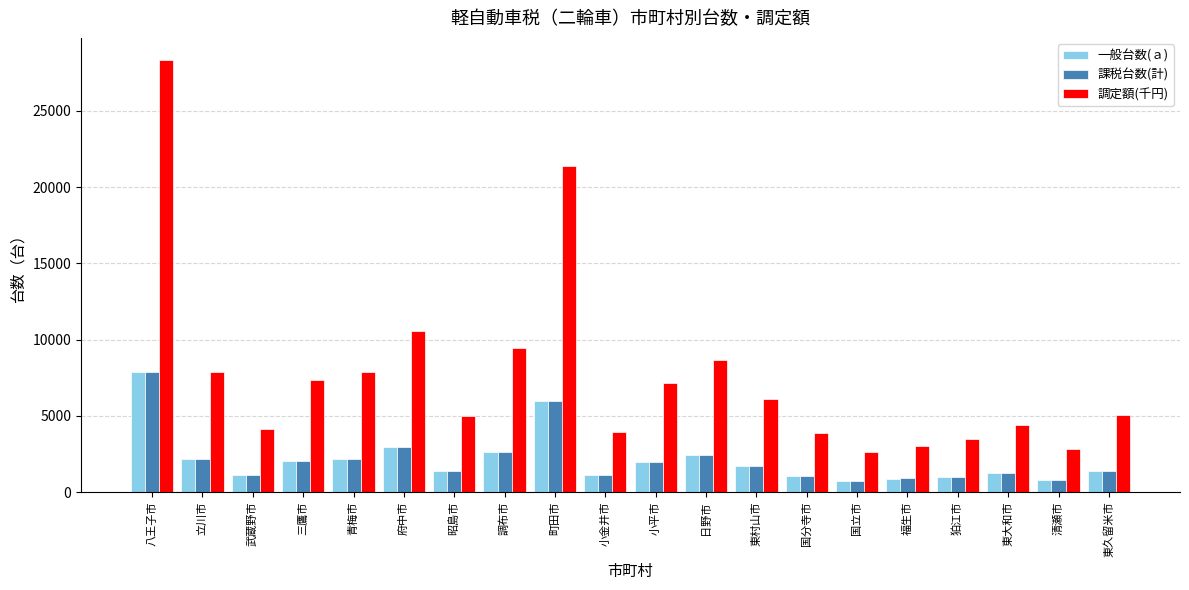

Is it true that 一般台数(ａ) equals 1225 at 東大和市?

True